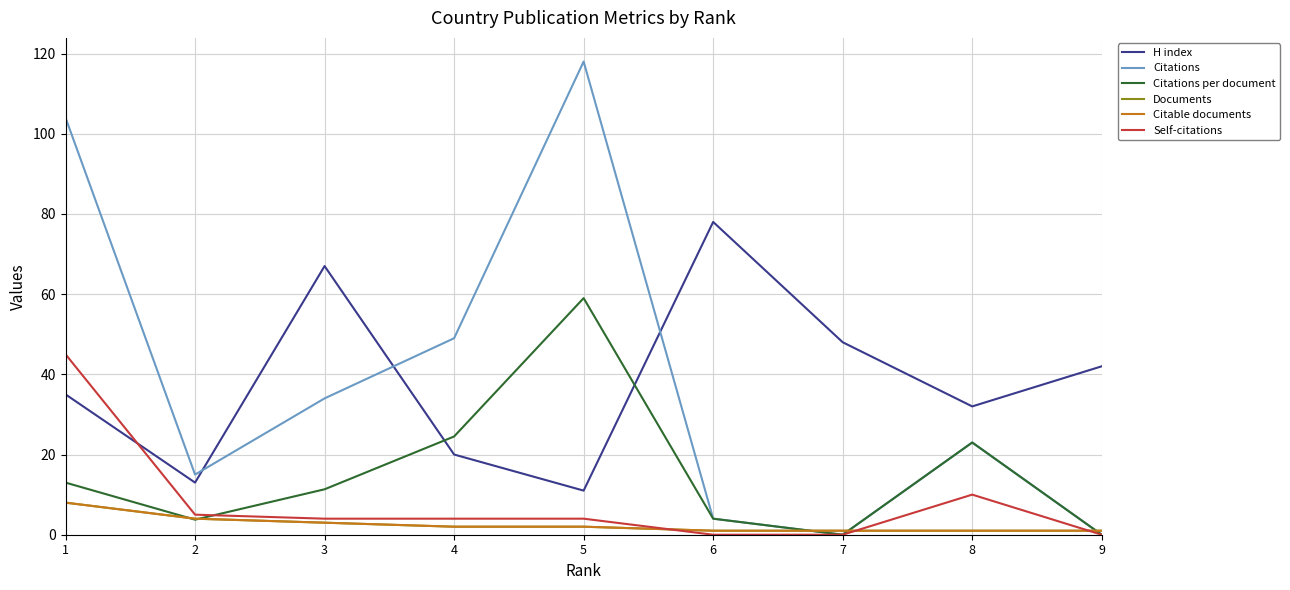

Is this an area chart (filled region under the line)?

No